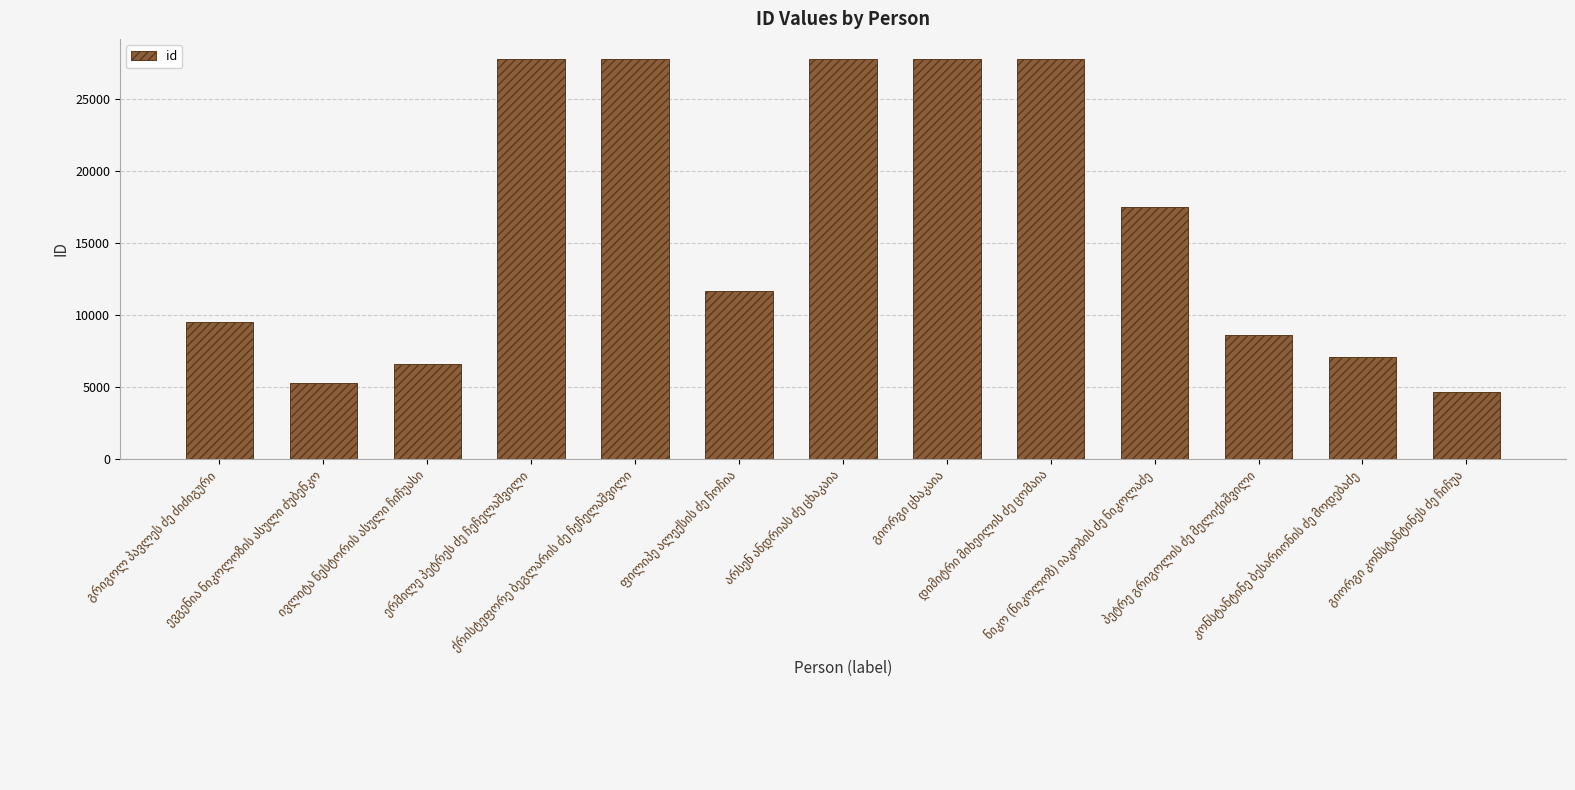

How many data points are less than 11623?

6